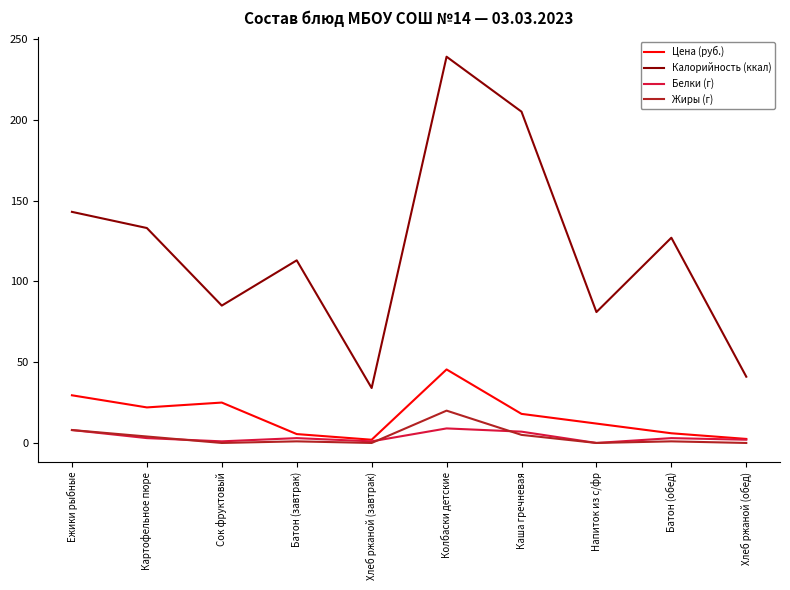

List the series in order of their peak value, highest first.

Калорийность (ккал), Цена (руб.), Жиры (г), Белки (г)